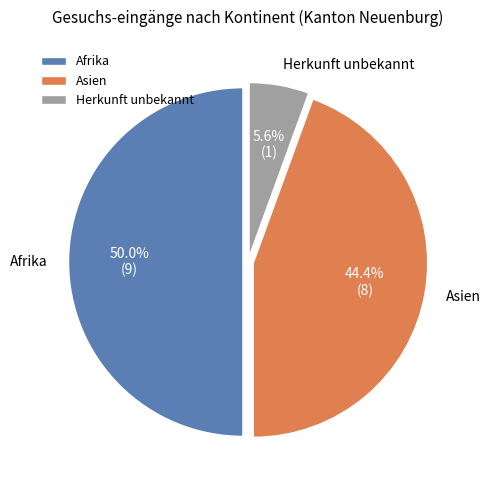

What is the smallest slice in the pie chart?

Herkunft unbekannt